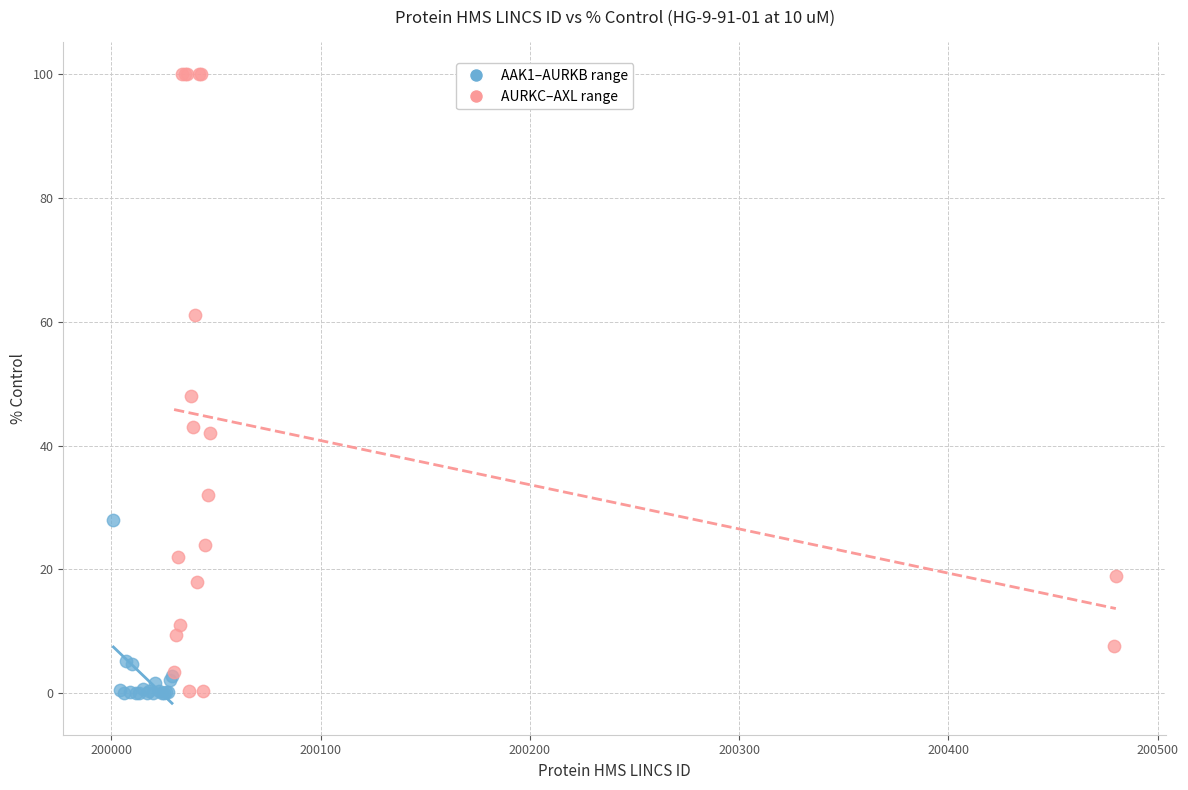

Which series reaches the maximum Y coordinate?

AURKC–AXL range